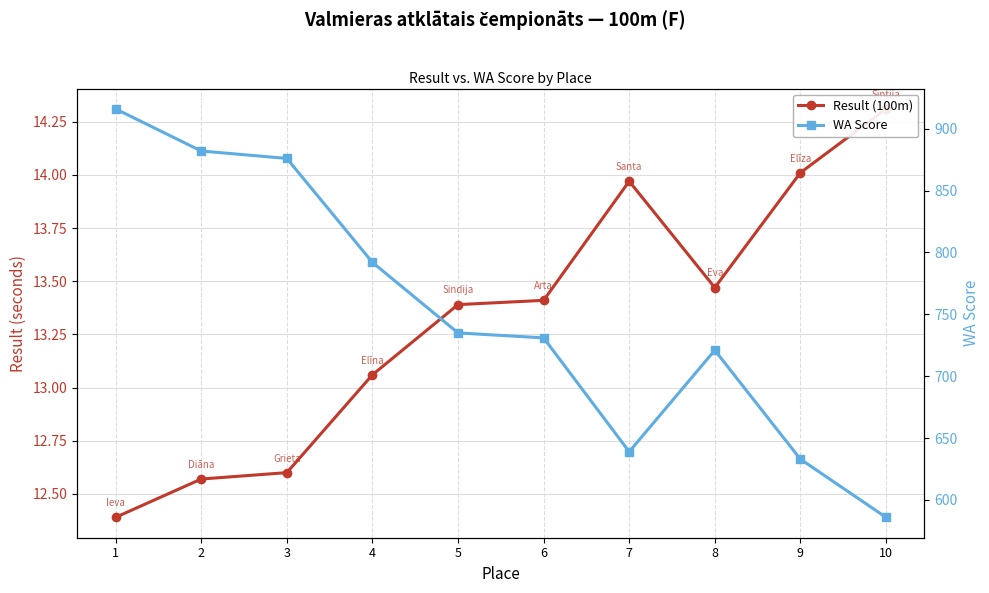

True or false: Result (100m) and WA Score intersect in this chart.

False